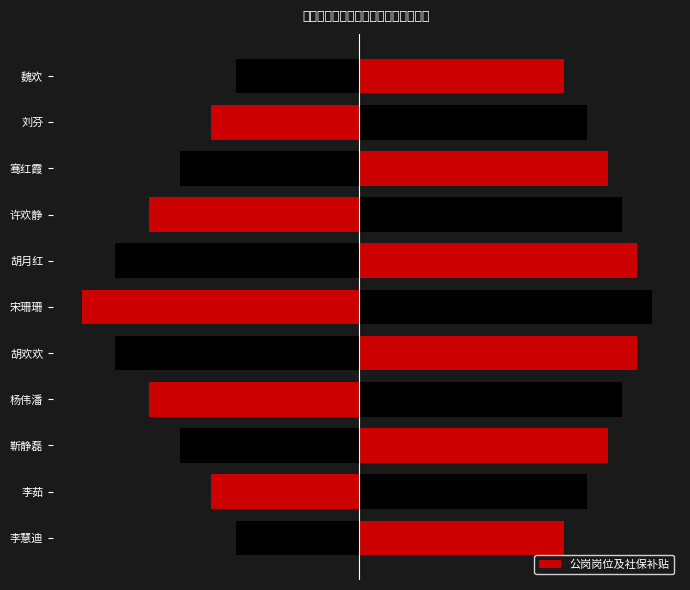

What is the difference between the values at 靳静磊 and 李茹?

638.3